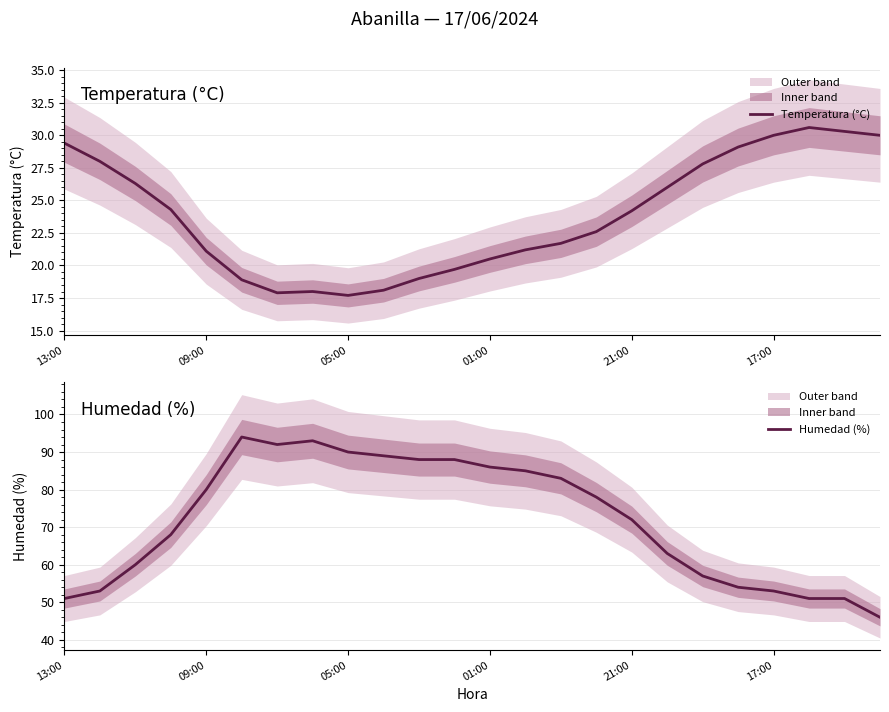

At which category does Temperatura (°C) reach its first local peak?

7